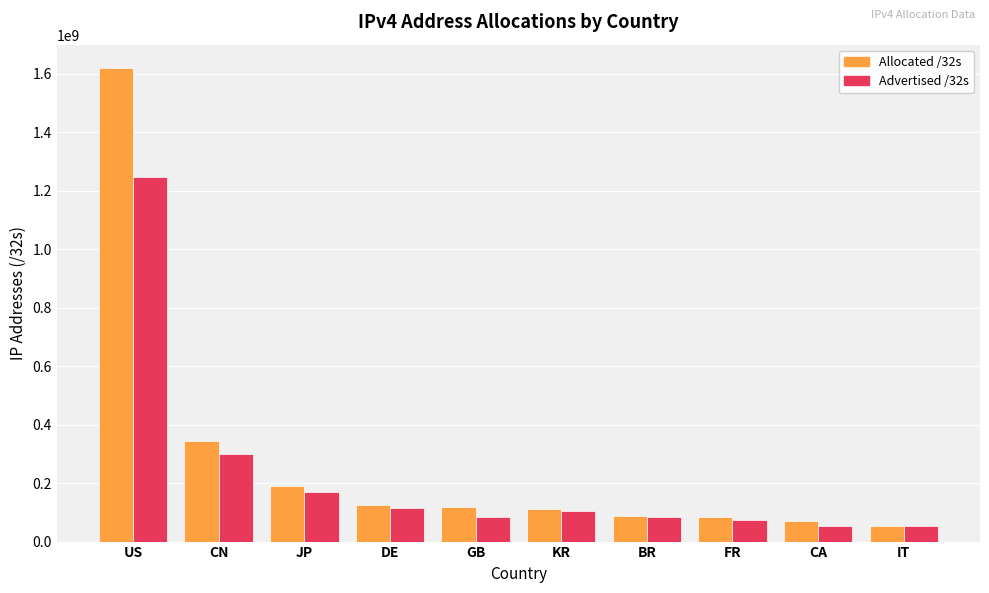

List the series in order of their peak value, highest first.

Allocated /32s, Advertised /32s